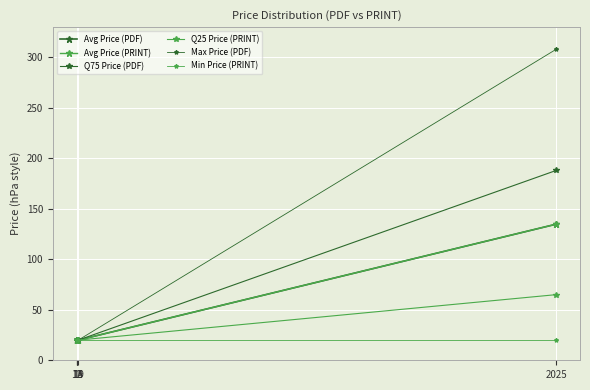

True or false: Min Price (PRINT) and Avg Price (PRINT) cross at least once.

False